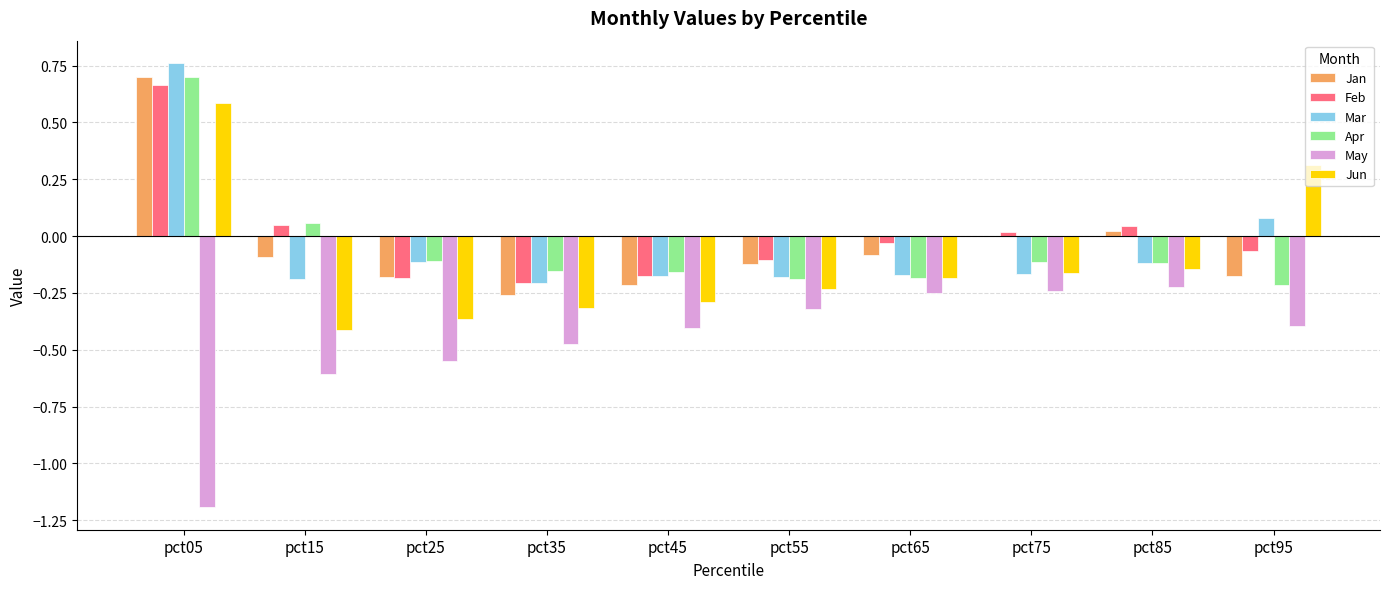

What are all the series names shown in the legend?

Jan, Feb, Mar, Apr, May, Jun